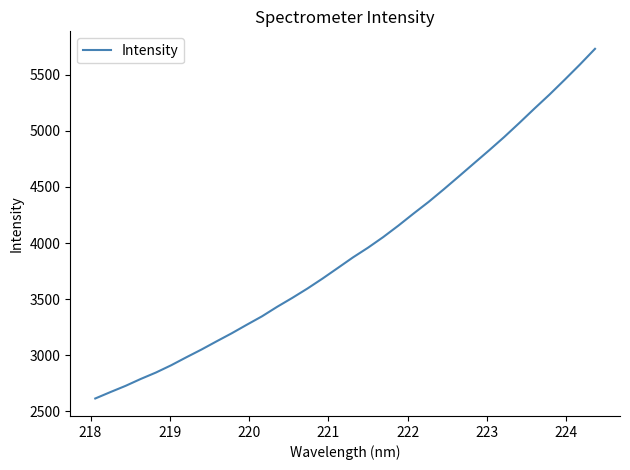

What is the smallest value displayed?

2613.8